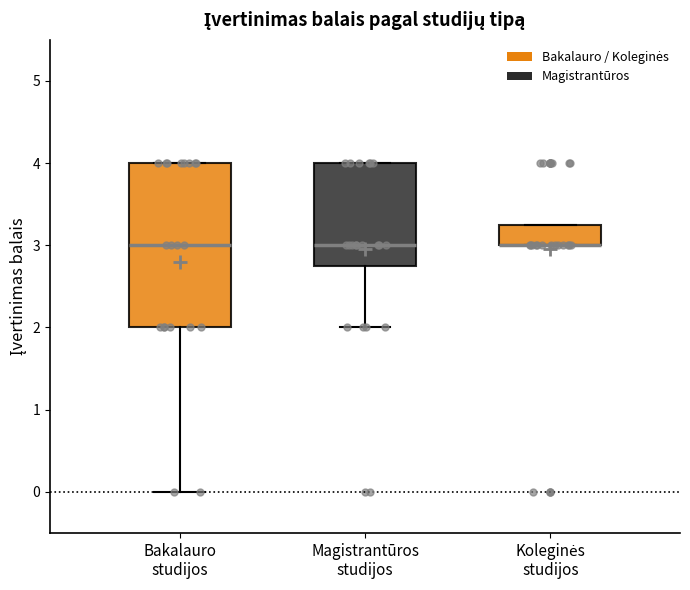

Where is the upper edge of the box for Koleginės studijos on the y-axis? The values are not printed on the chart, so give them approximately, as read against the axis.

3.3